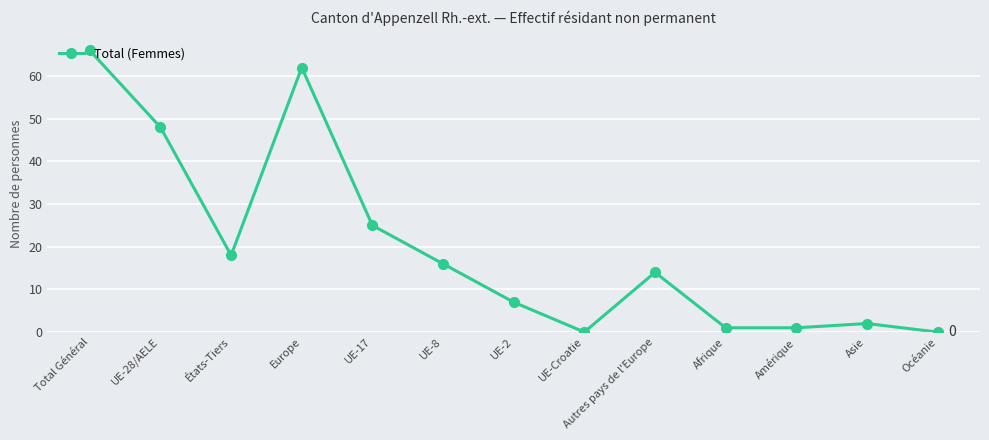

Reading left to right, transcribe all the data shown in this chart.

66	48	18	62	25	16	7	0	14	1	1	2	0